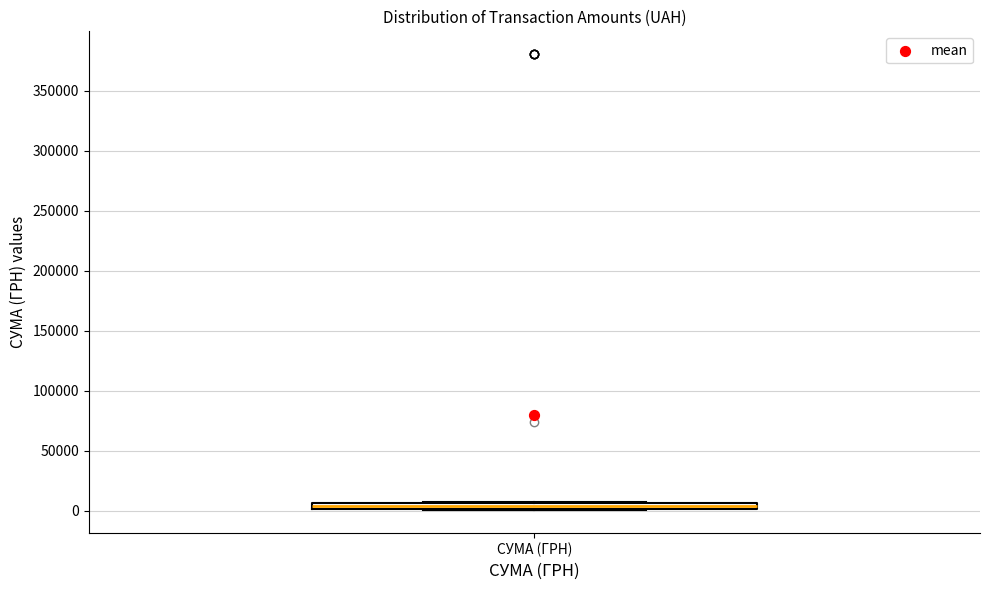

Where is the upper edge of the box for СУМА (ГРН) on the y-axis? The values are not printed on the chart, so give them approximately, as read against the axis.

5000